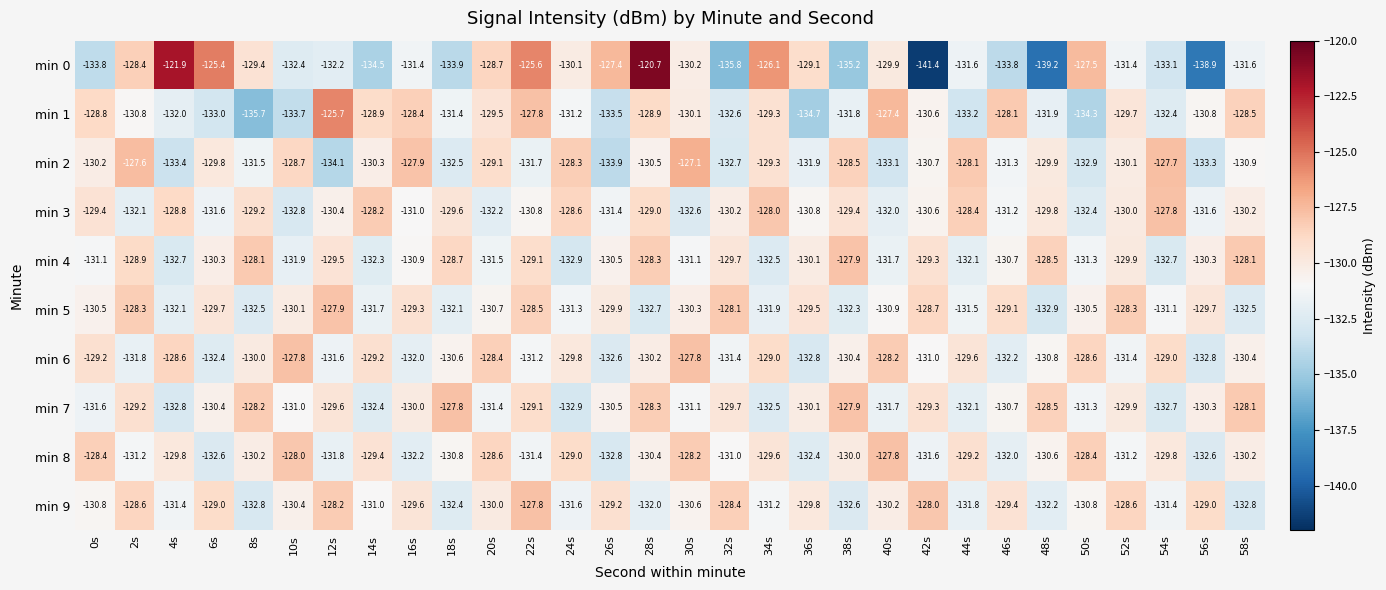

What is the sum of the min 4 values at 40s and 4s?

-264.4